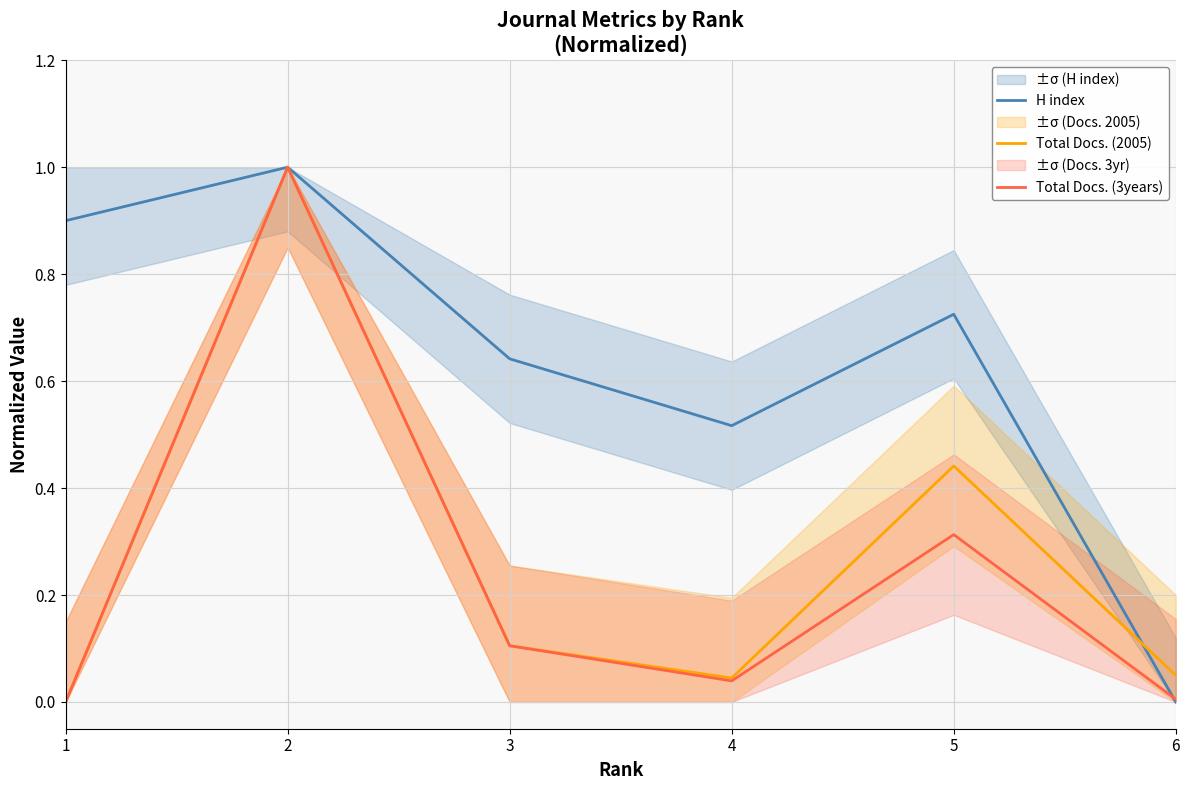

The Total Docs. (2005) series shows 0.8 at 5. True or false?

False